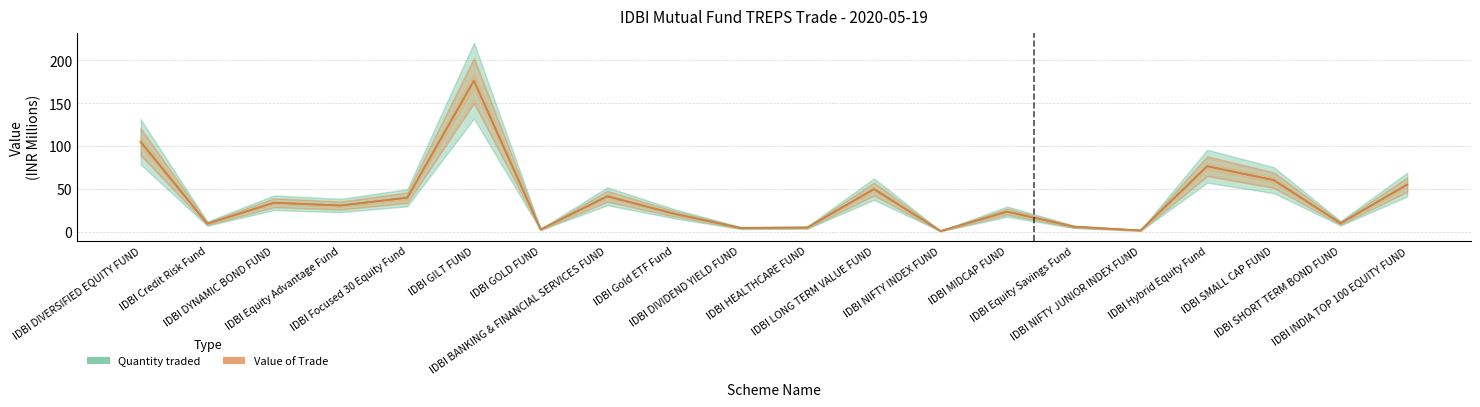

At how many categories does at least one series exceed 68?

3